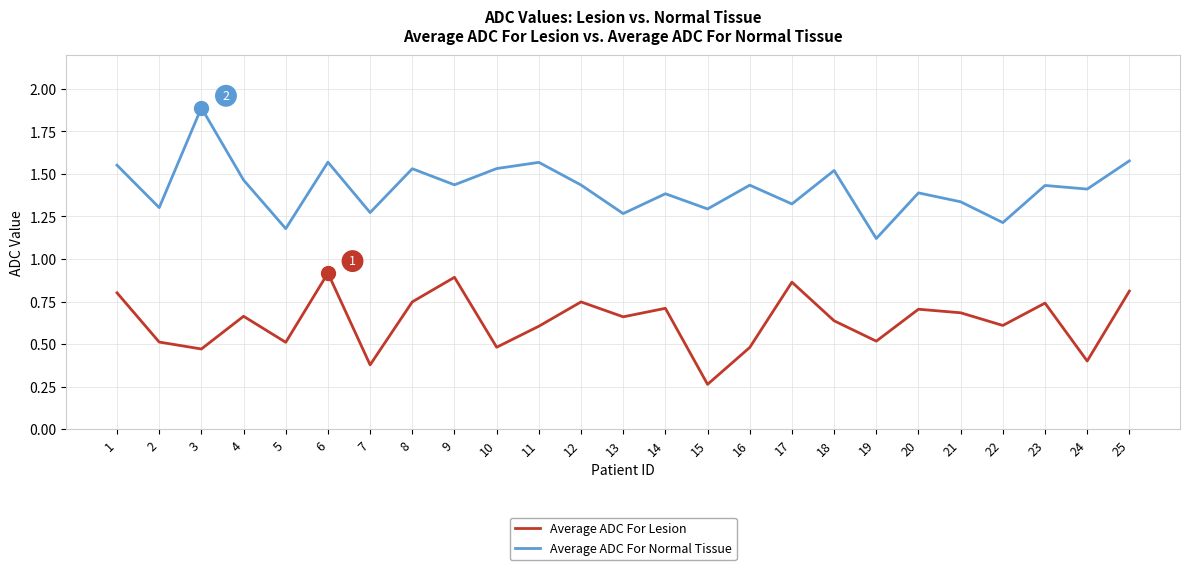

At how many categories does at least one series exceed 1?

25